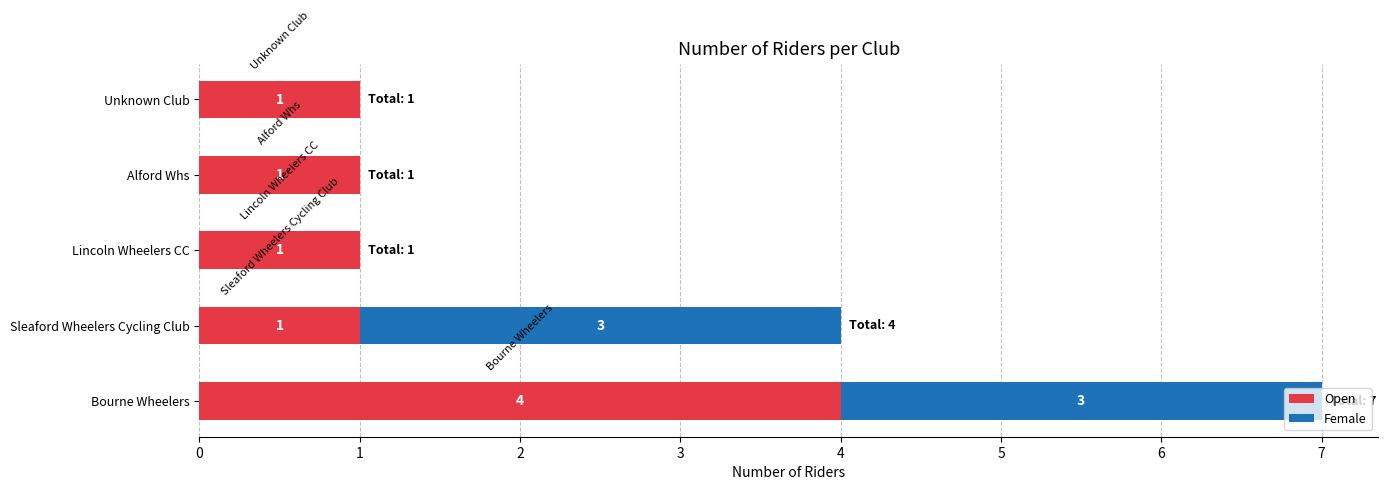

What is the sum of the Open values at Unknown Club and Bourne Wheelers?

5